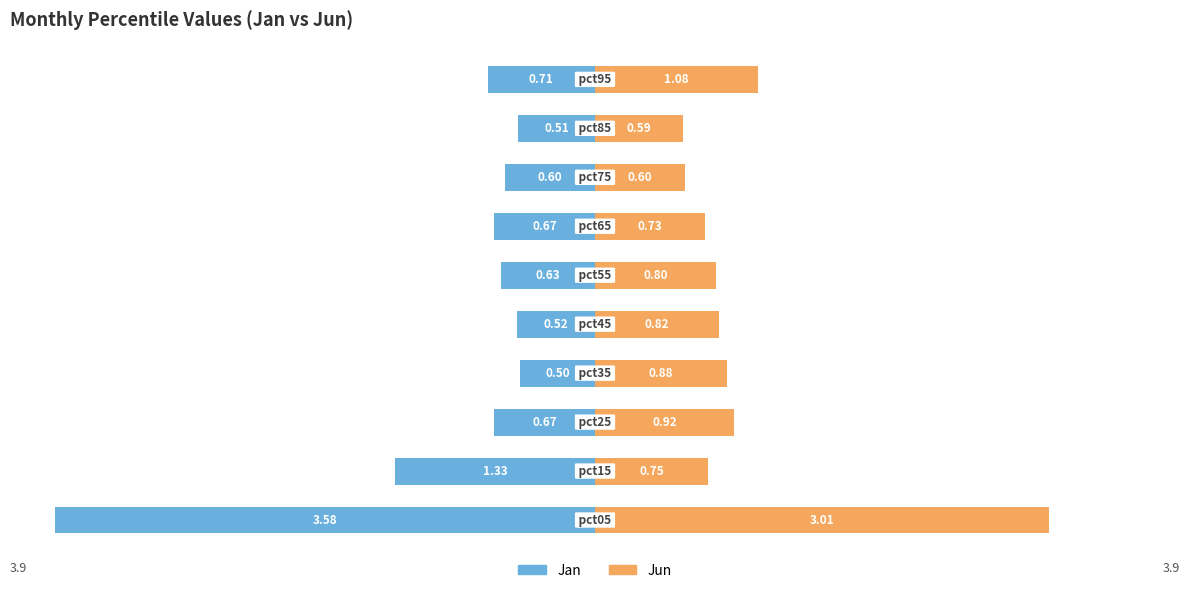

Reading left to right, what are all the values shown in this chart?

Jan: -3.6	-1.3	-0.7	-0.5	-0.5	-0.6	-0.7	-0.6	-0.5	-0.7
Jun: 3.0	0.8	0.9	0.9	0.8	0.8	0.7	0.6	0.6	1.1